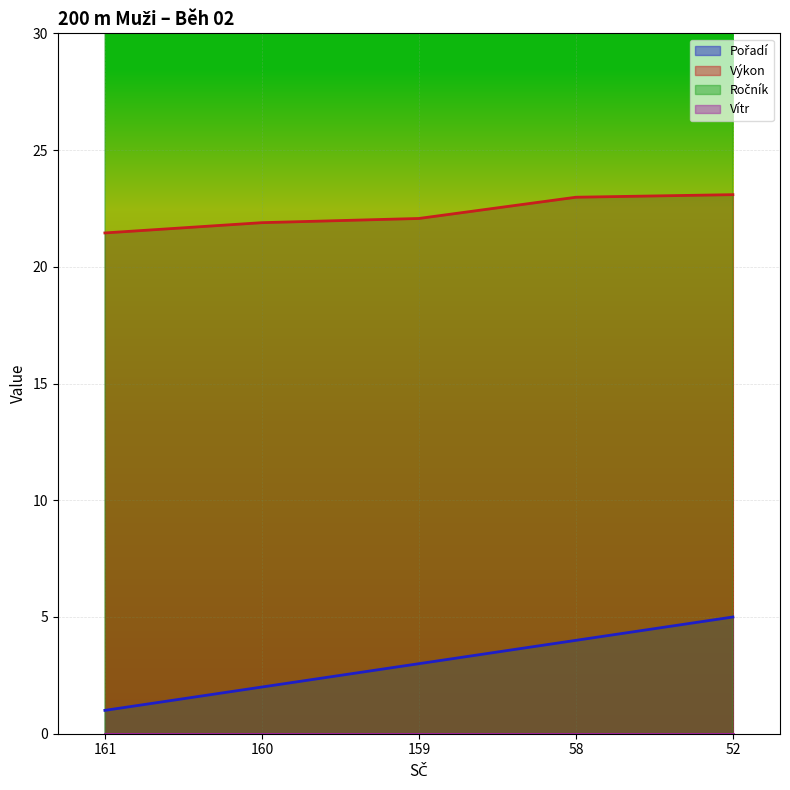

Reading left to right, list all the values displayed in this chart.

Pořadí: 161=1.0	160=2.0	159=3.0	58=4.0	52=5.0
Výkon: 161=21.4	160=21.9	159=22.1	58=23.0	52=23.1
Ročník: 161=93.0	160=97.0	159=93.0	58=95.0	52=97.0